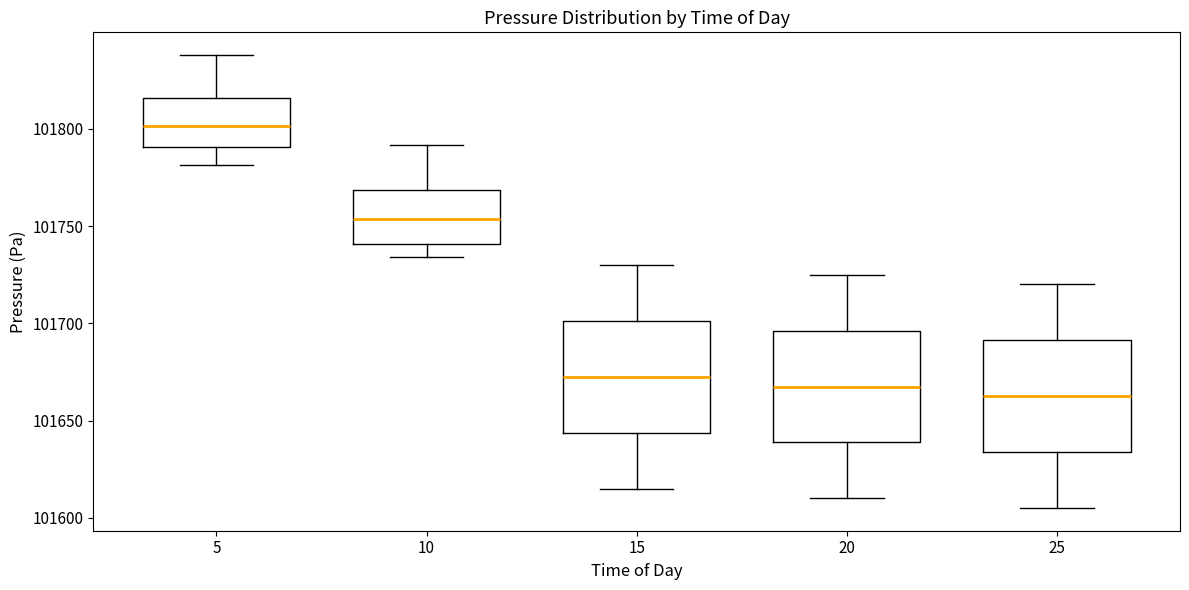

Where does the median line of the box at x = 5 sit on the y-axis? The values are not printed on the chart, so give them approximately, as read against the axis.

101800